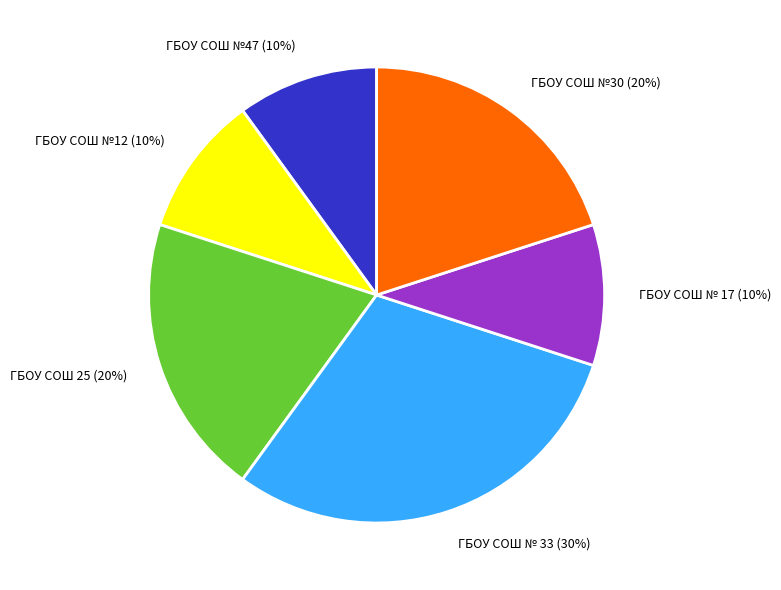

Combined, do ГБОУ СОШ № 17 and ГБОУ СОШ 25 account for over 50%?

No